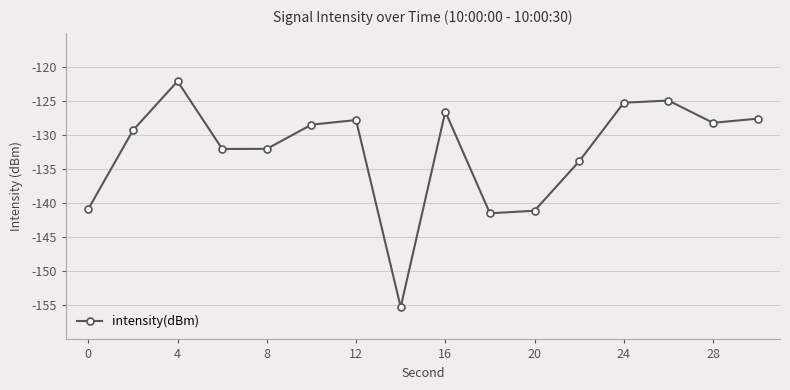

What is the smallest value displayed?

-155.3